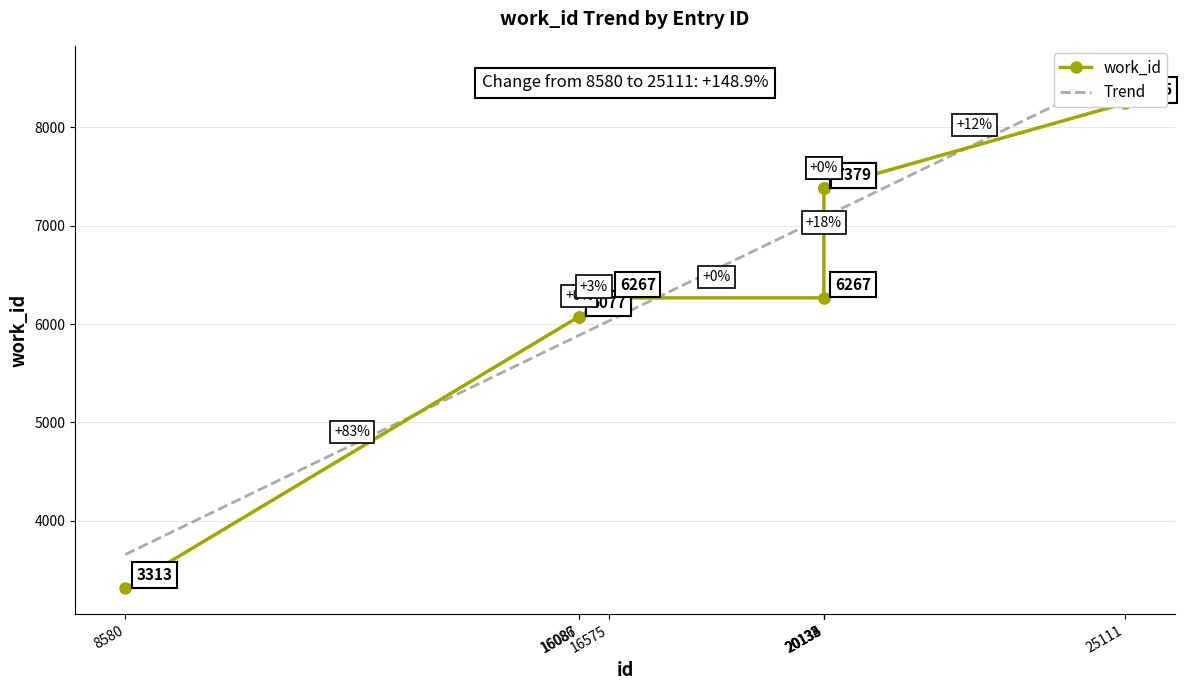

At which category is the sum across all series the highest?

25111